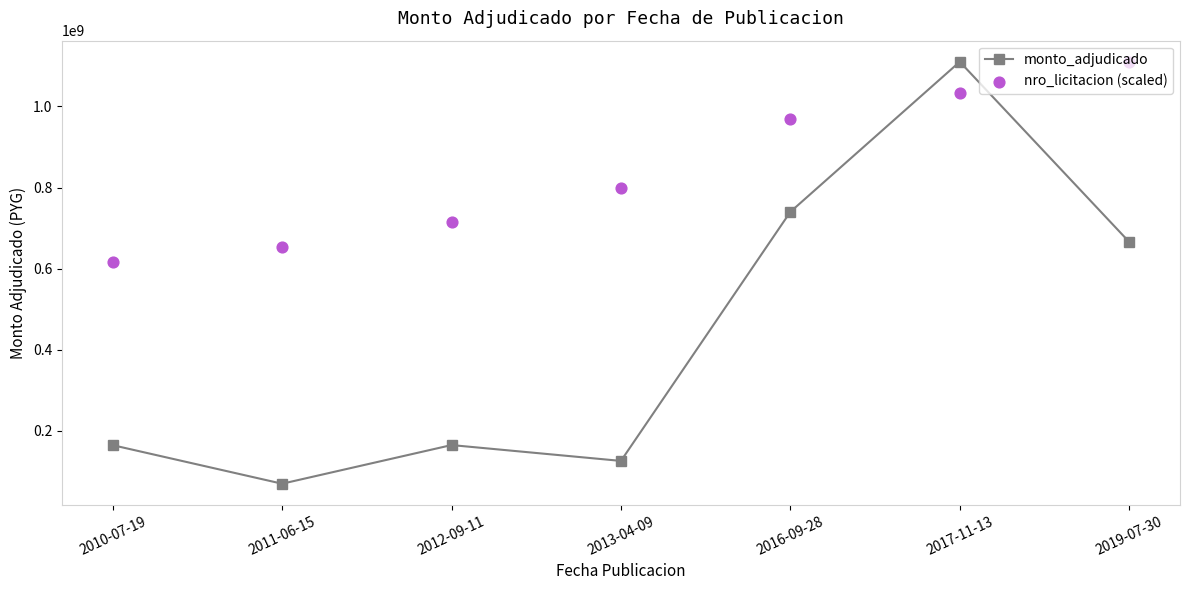

Which series contains the lowest Y value?

monto_adjudicado